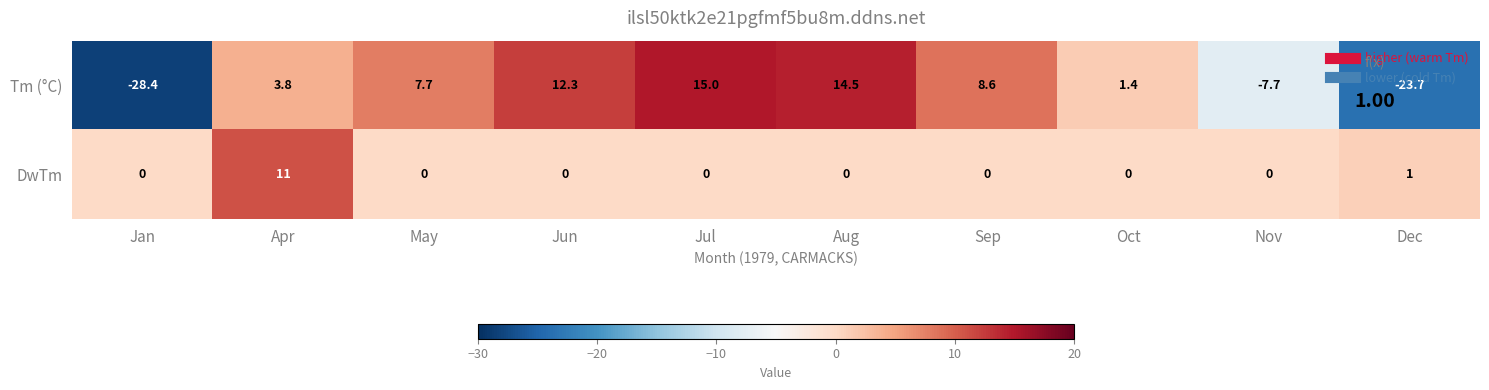

What is the difference between the maximum and minimum values in the DwTm series?

11.0